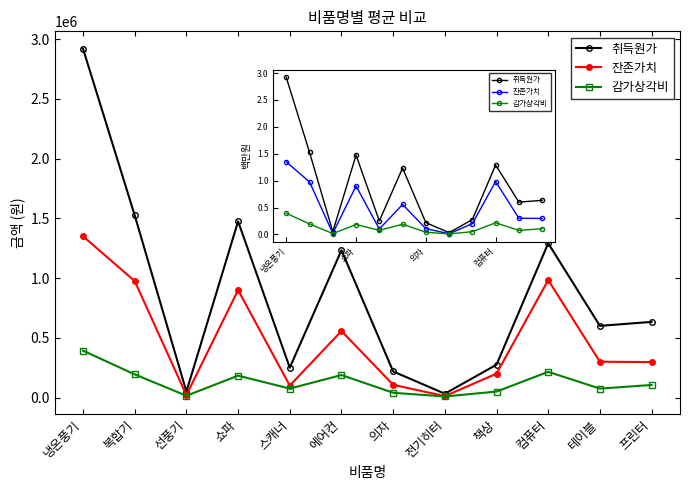

Where is the first local maximum for 취득원가?

쇼파